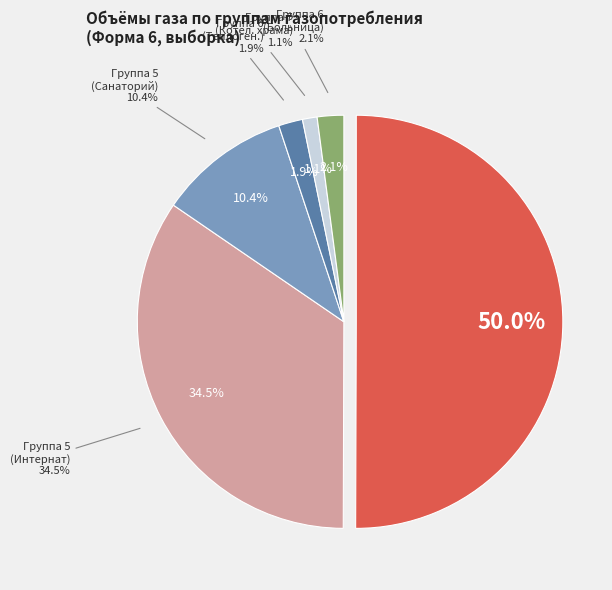

To the nearest percent, what is the difference between the largest and smallest slice percentages?

49%